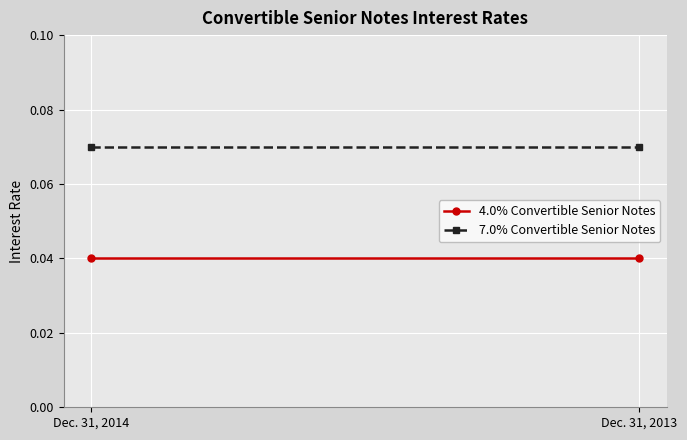

Reading right to left, transcribe all the data shown in this chart.

4.0% Convertible Senior Notes: Dec. 31, 2013=0.0	Dec. 31, 2014=0.0
7.0% Convertible Senior Notes: Dec. 31, 2013=0.1	Dec. 31, 2014=0.1